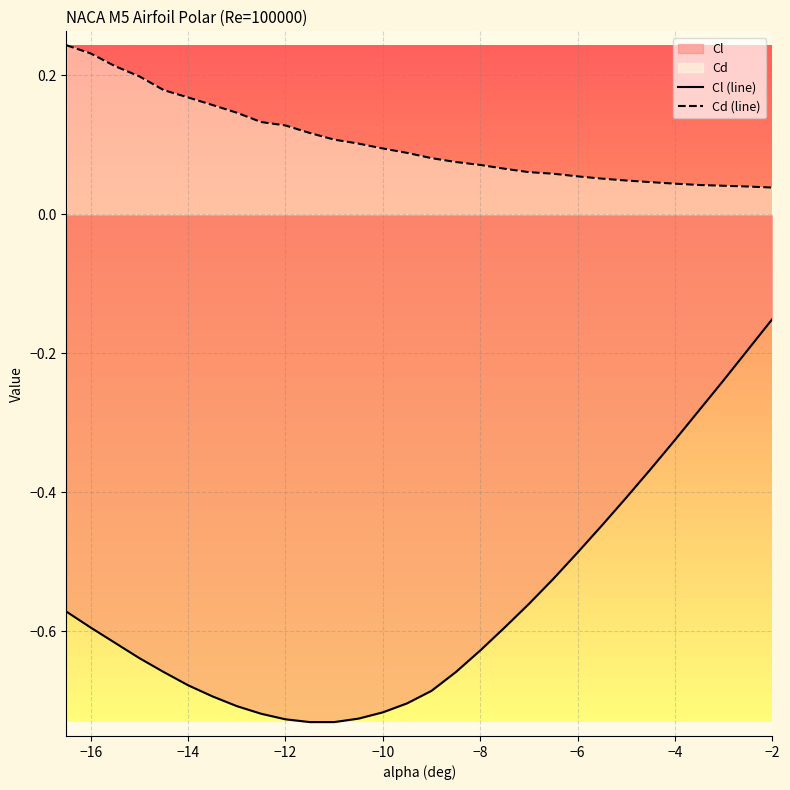

At which category is the sum across all series the highest?

−2